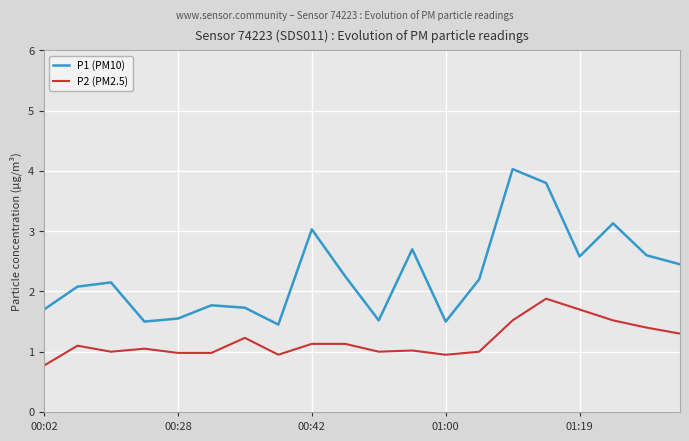

What is the minimum value shown in the chart?

0.8